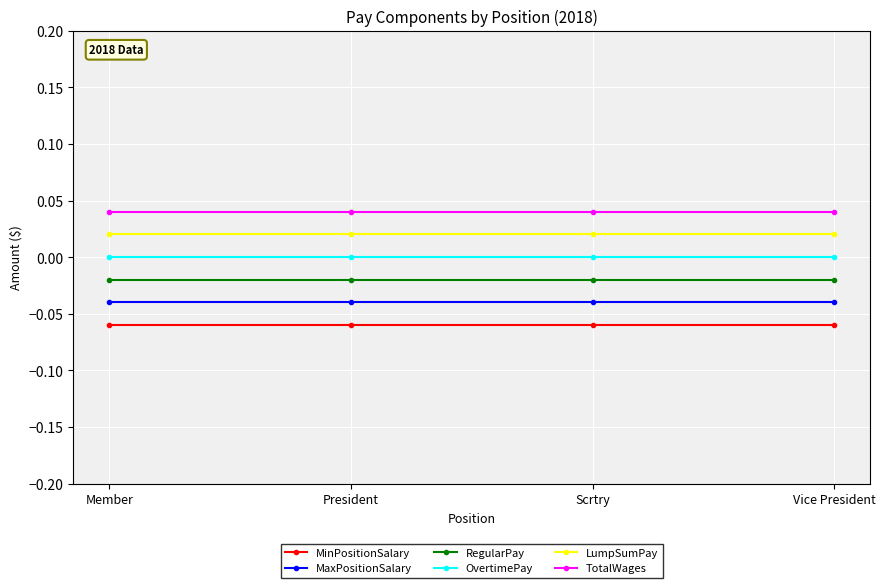

Which series has the largest total across all categories?

TotalWages